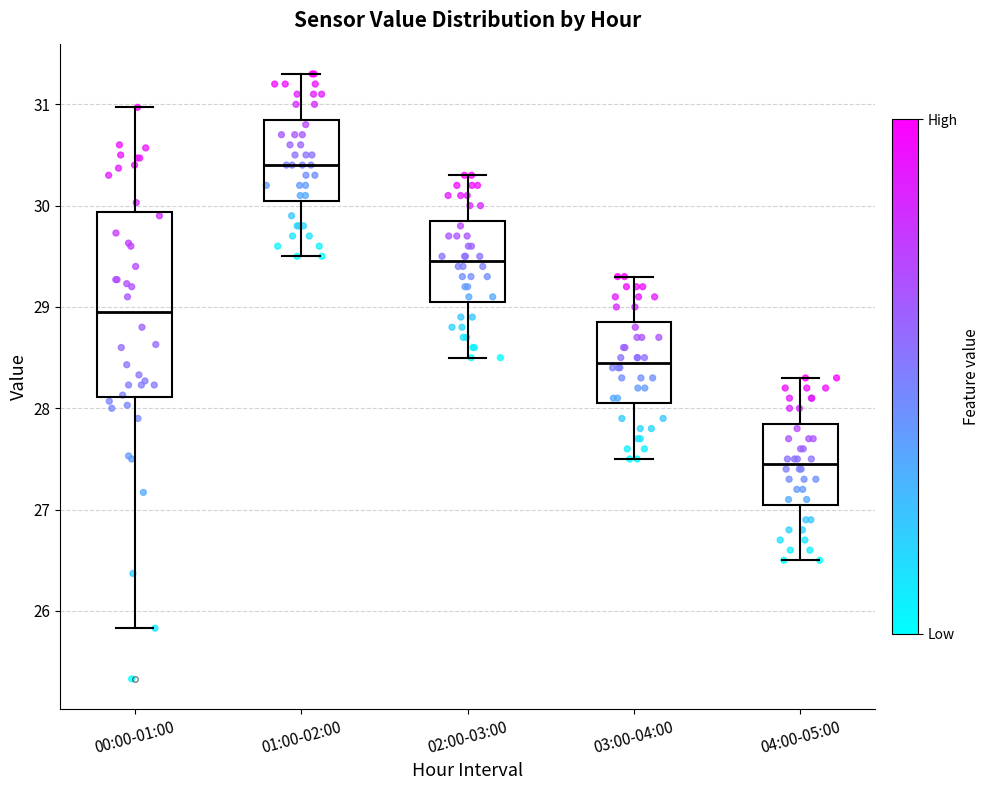

Reading left to right, transcribe this box plot: for each box, give where its median line is, the range the box spans, and where its two whiskers end, as read against the y-axis. The values are not printed on the chart, so give them approximately, as read against the axis.

00:00-01:00: median 29.0, box 28.1 to 29.9, whiskers 25.8 to 31.0
01:00-02:00: median 30.4, box 30.1 to 30.9, whiskers 29.5 to 31.3
02:00-03:00: median 29.5, box 29.1 to 29.9, whiskers 28.5 to 30.3
03:00-04:00: median 28.5, box 28.1 to 28.9, whiskers 27.5 to 29.3
04:00-05:00: median 27.5, box 27.1 to 27.9, whiskers 26.5 to 28.3